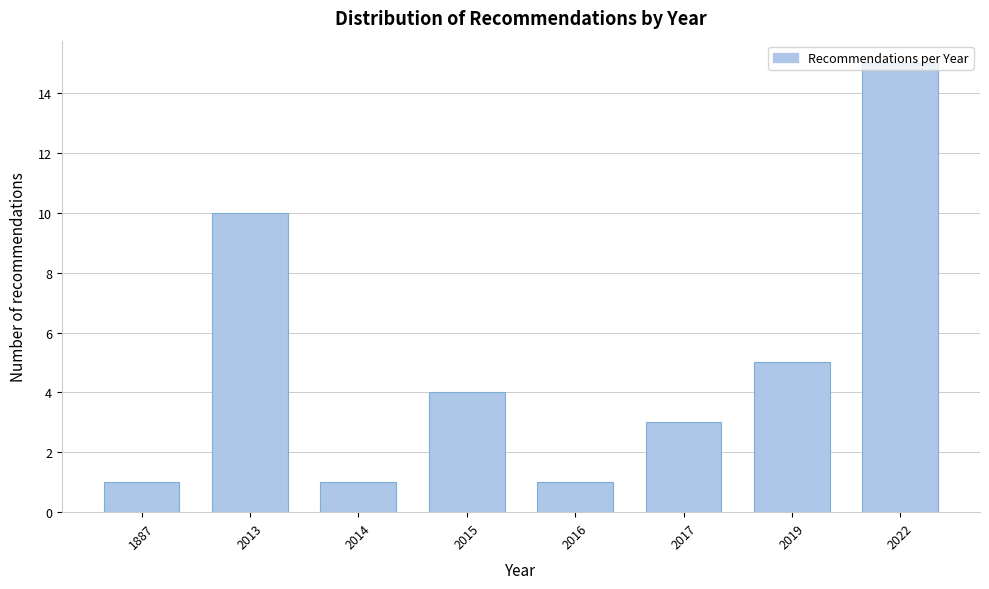

True or false: the data shows 5 at 2019.

True